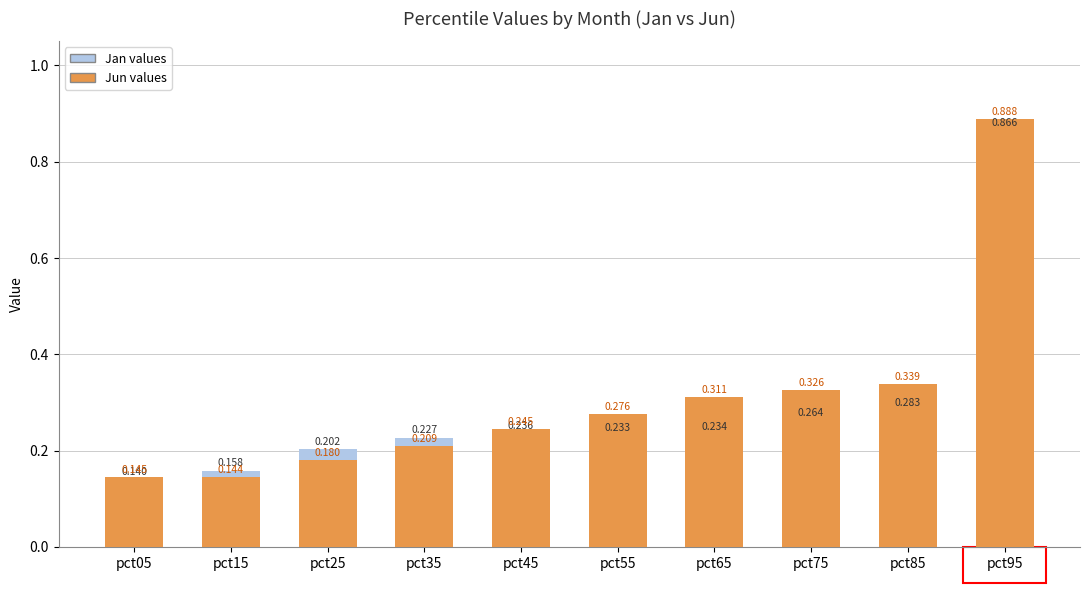

Rank the series by their maximum value, from lowest to highest.

Jan, Jun